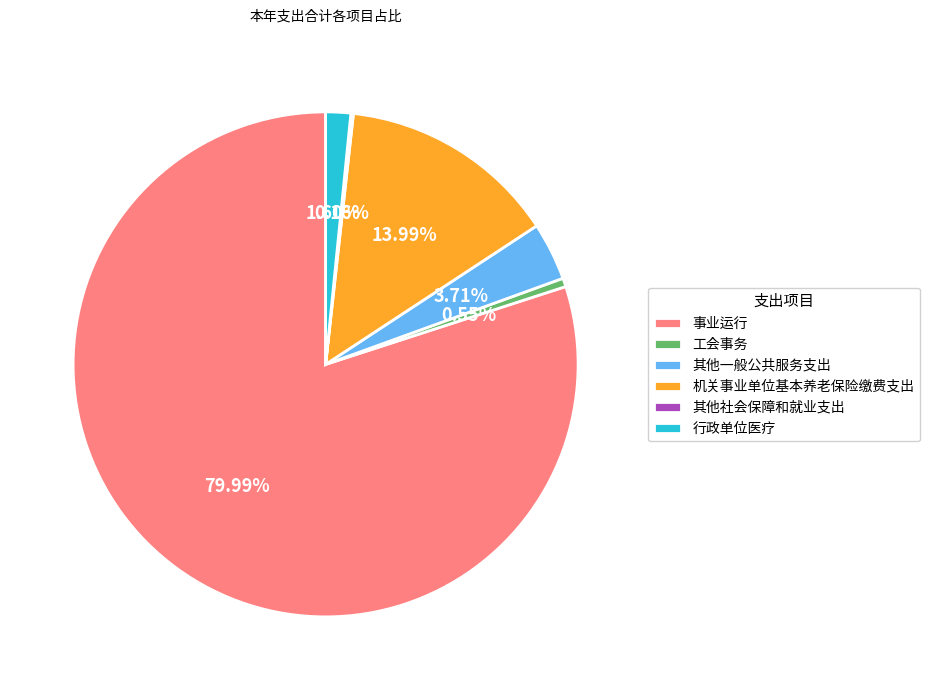

Does any single category account for the majority?

Yes